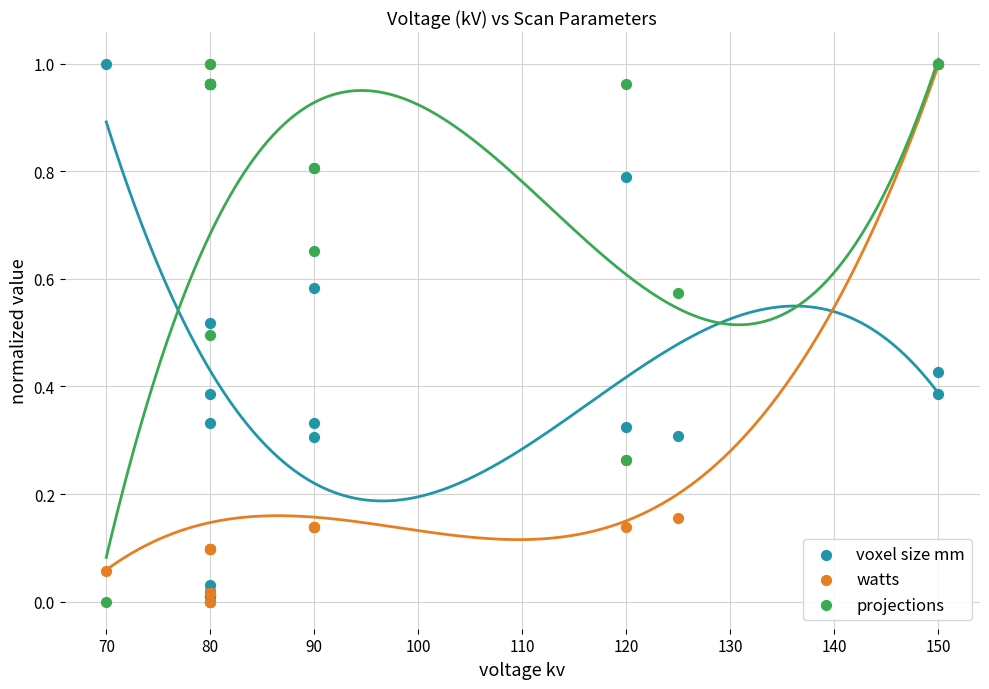

Which series reaches the maximum Y coordinate?

voxel size mm